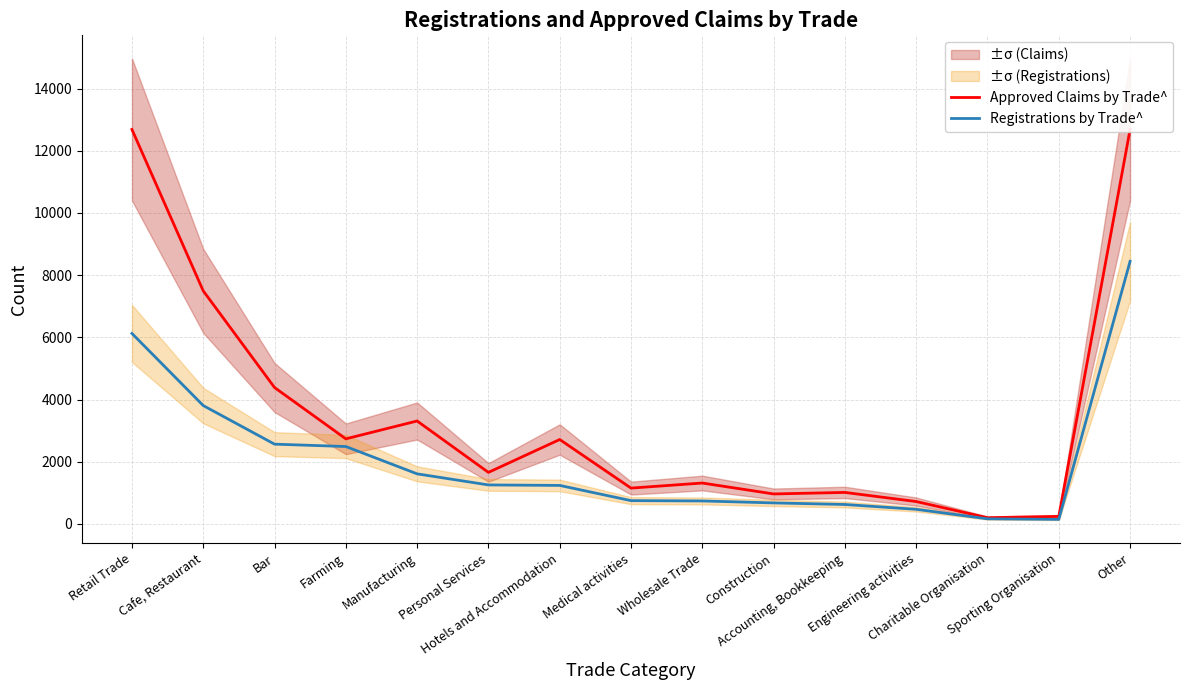

At which label is Registrations by Trade^ closest to 4296?

Cafe, Restaurant